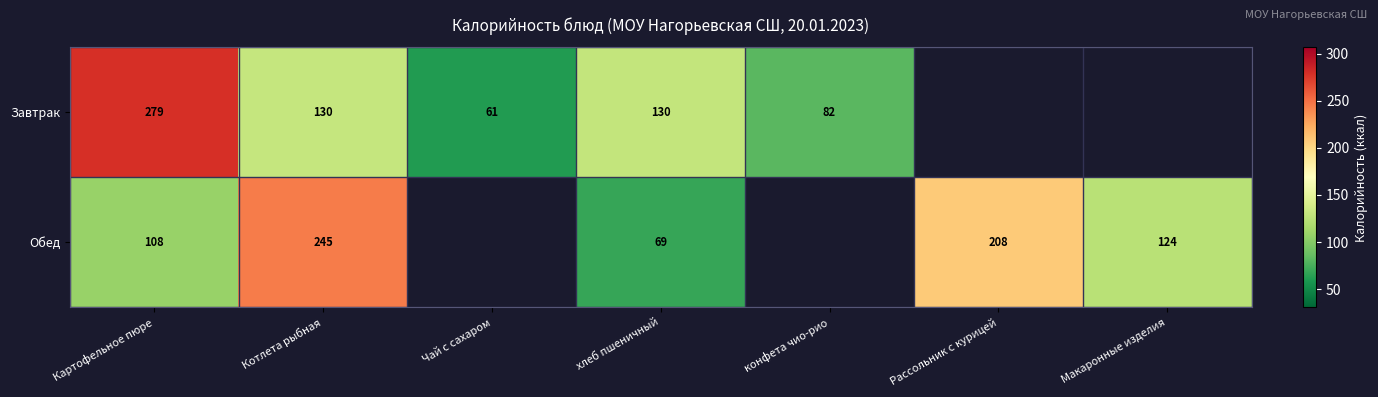

What is the difference between the Обед values at Котлета рыбная and Макаронные изделия?

121